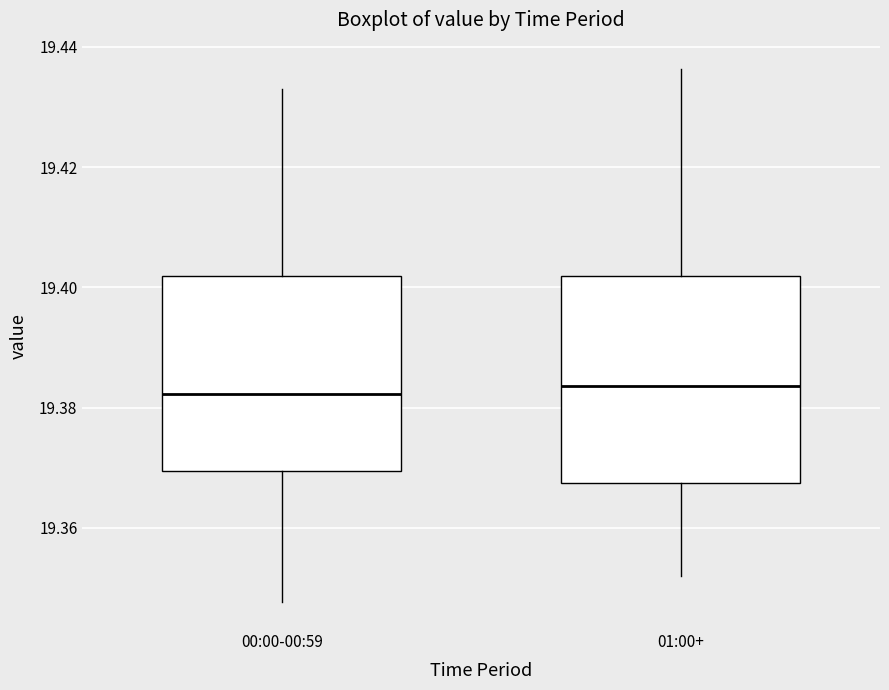

Where is the upper edge of the box for 00:00-00:59 on the y-axis? The values are not printed on the chart, so give them approximately, as read against the axis.

19.402